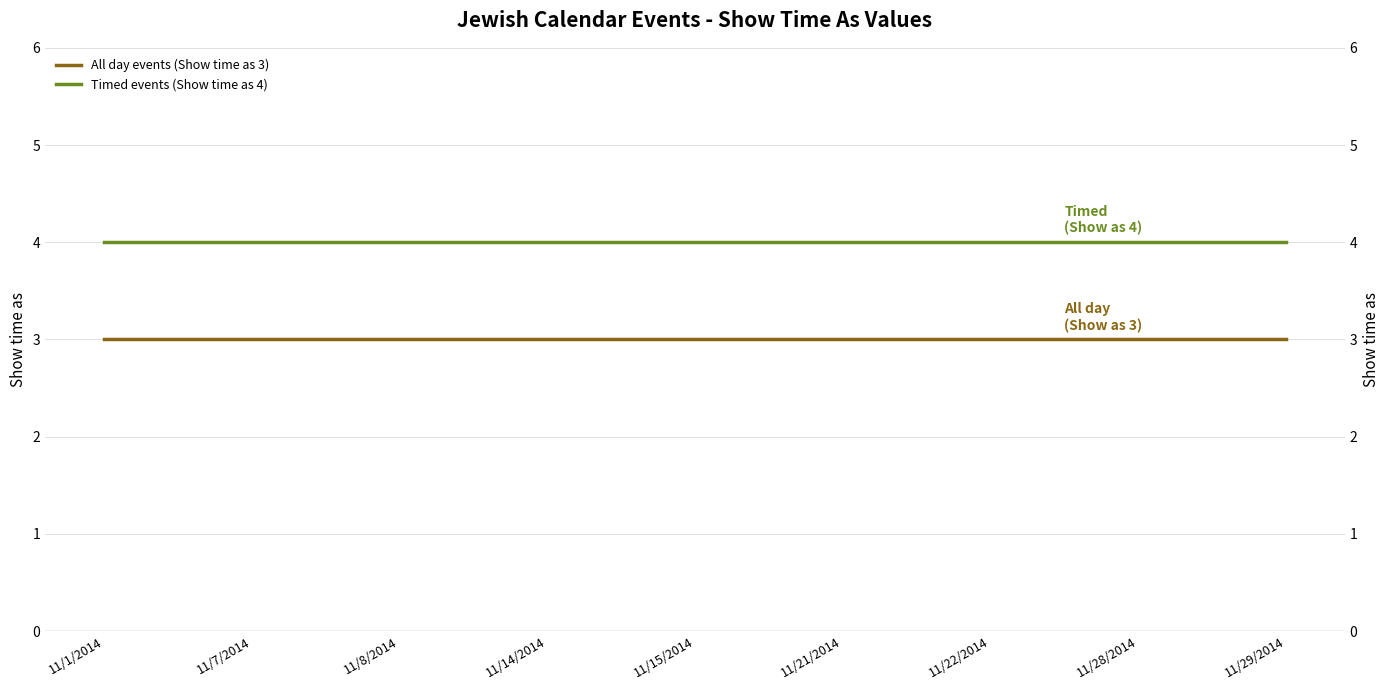

True or false: All day events (Show time as 3) has more than 0 points higher than both neighbors.

False